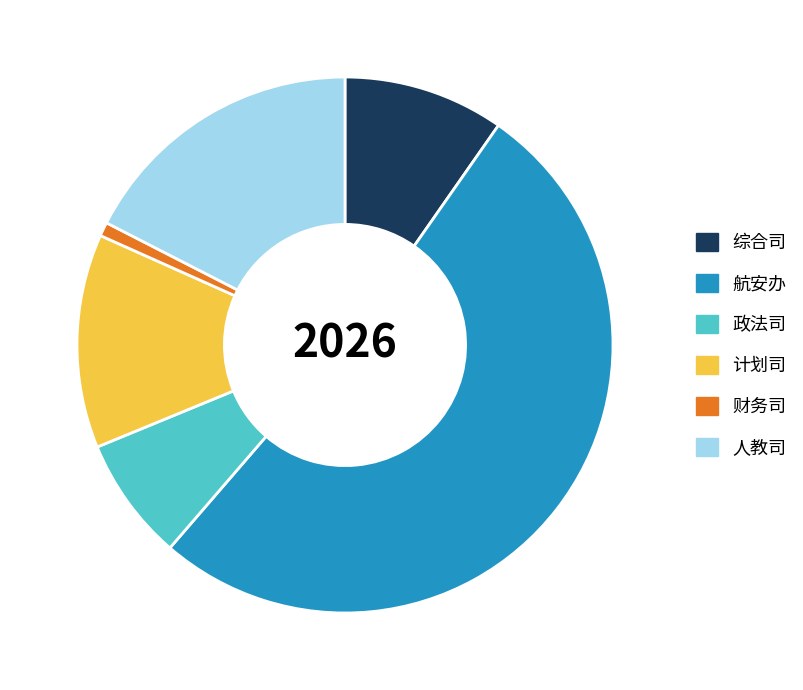

Is there any slice that represents more than half of the pie?

Yes